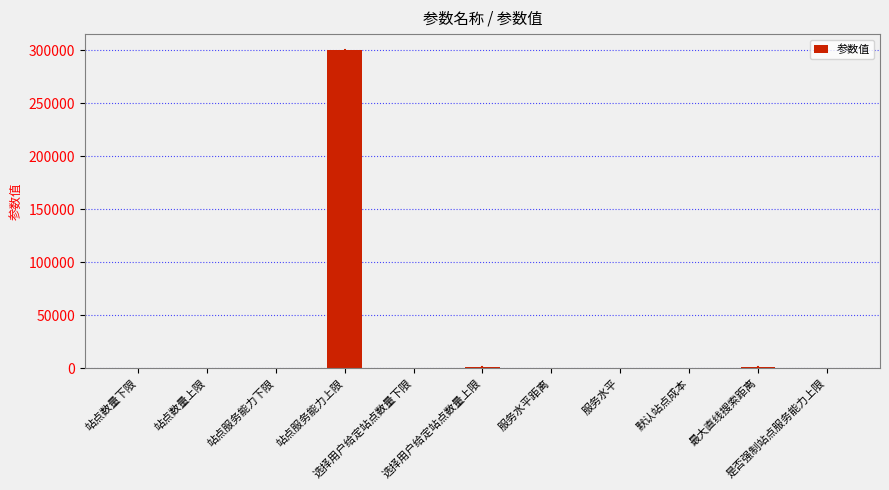

What is the greatest value displayed?

300000.0